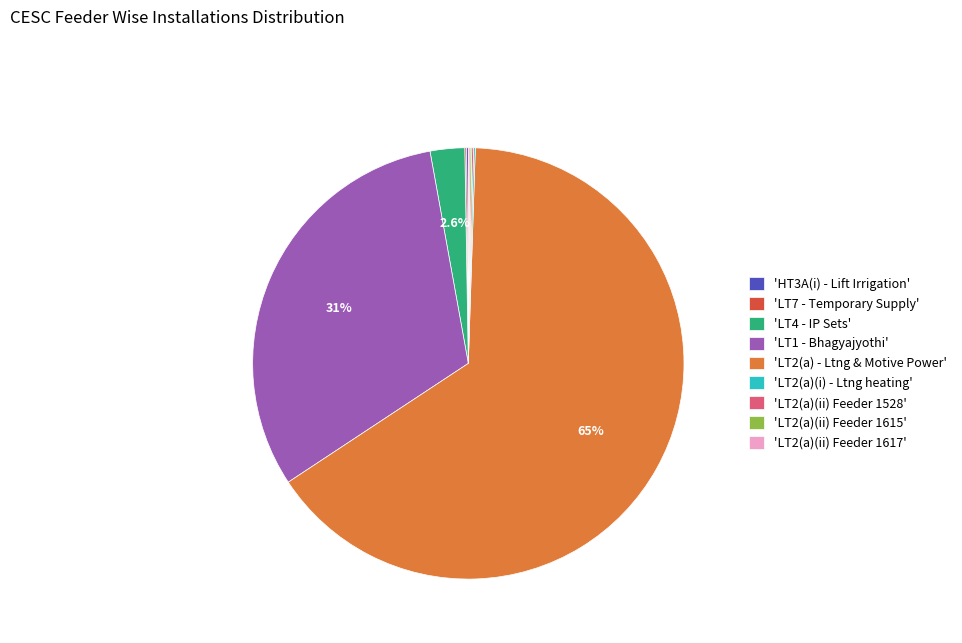

Which category has the biggest portion of the pie?

'LT2(a) - Ltng & Motive Power'